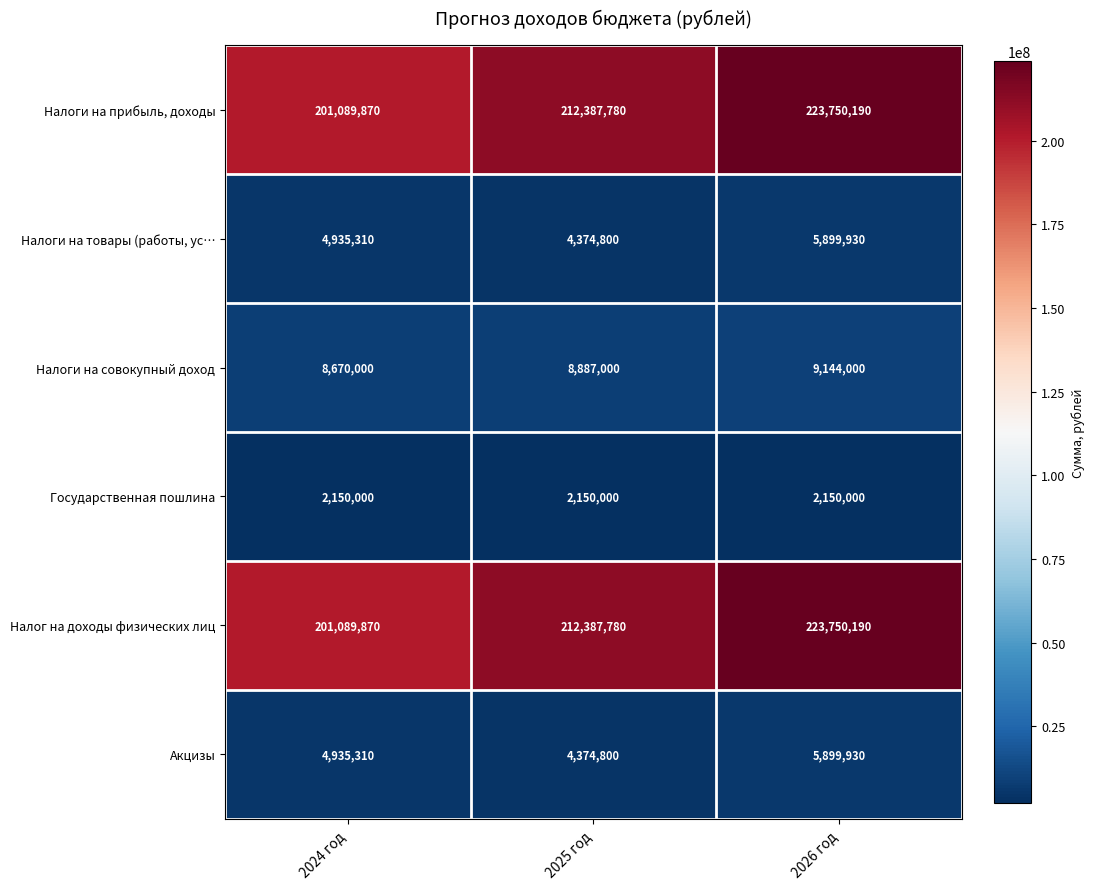

Where is Налог на доходы физических лиц nearest to the value 212420030?

2025 год